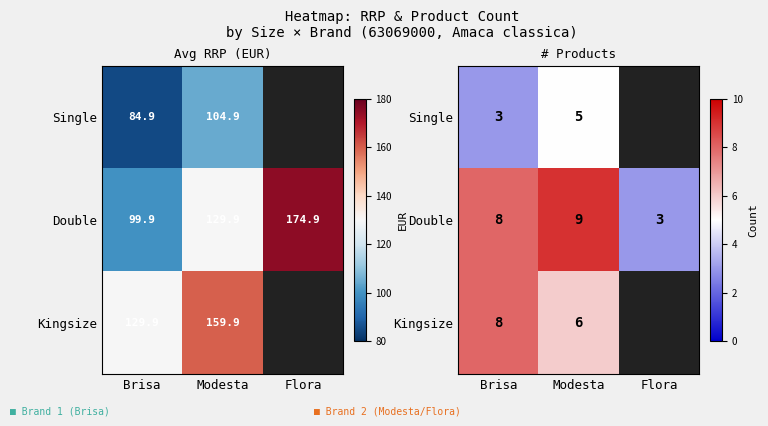

True or false: Kingsize has a value of 6 at Modesta.

True